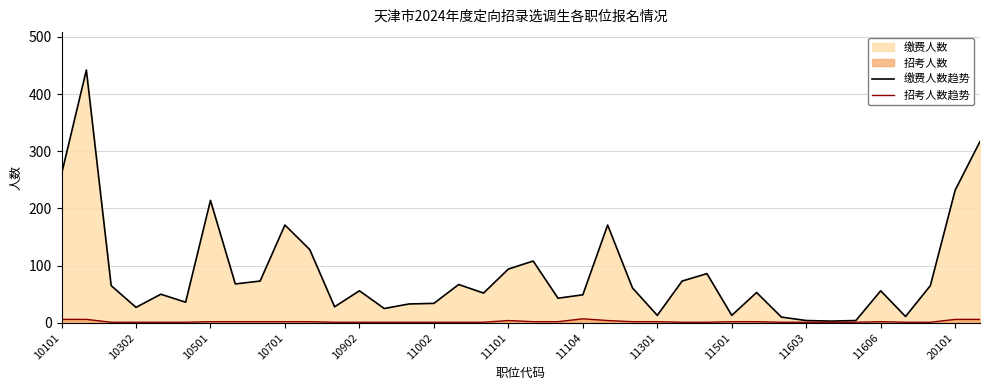

True or false: 缴费人数趋势 has a value of 84 at 11104.

False